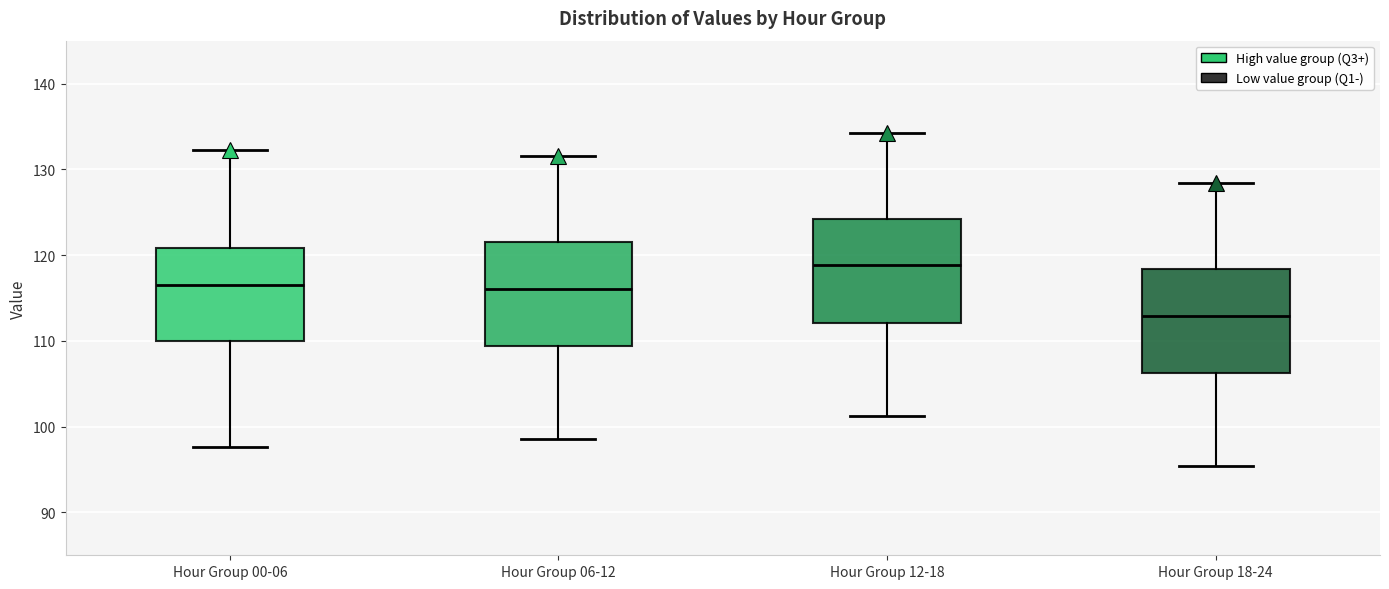

Which box has the lowest median line?

Hour Group 18-24